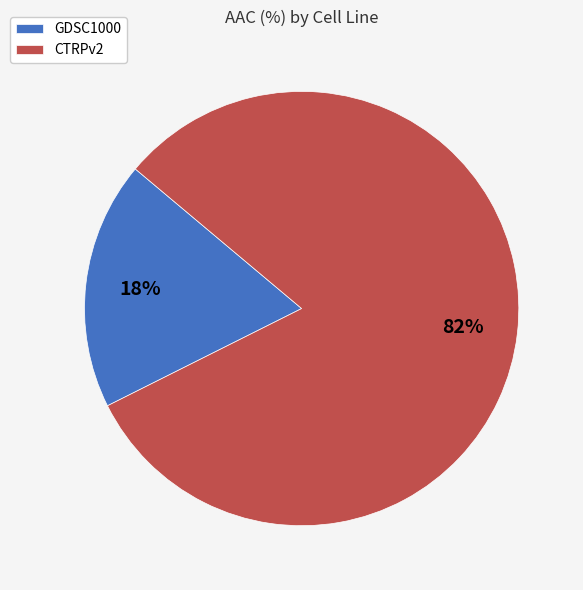

Which slice is the smallest?

GDSC1000